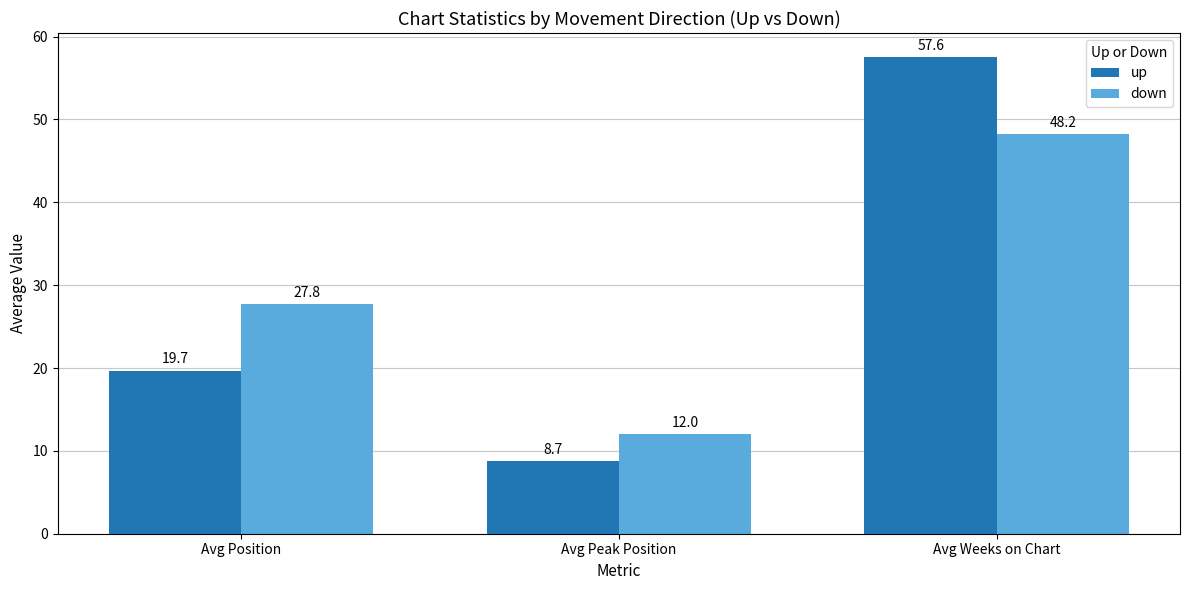

The value of down at Avg Peak Position is 6.9. True or false?

False